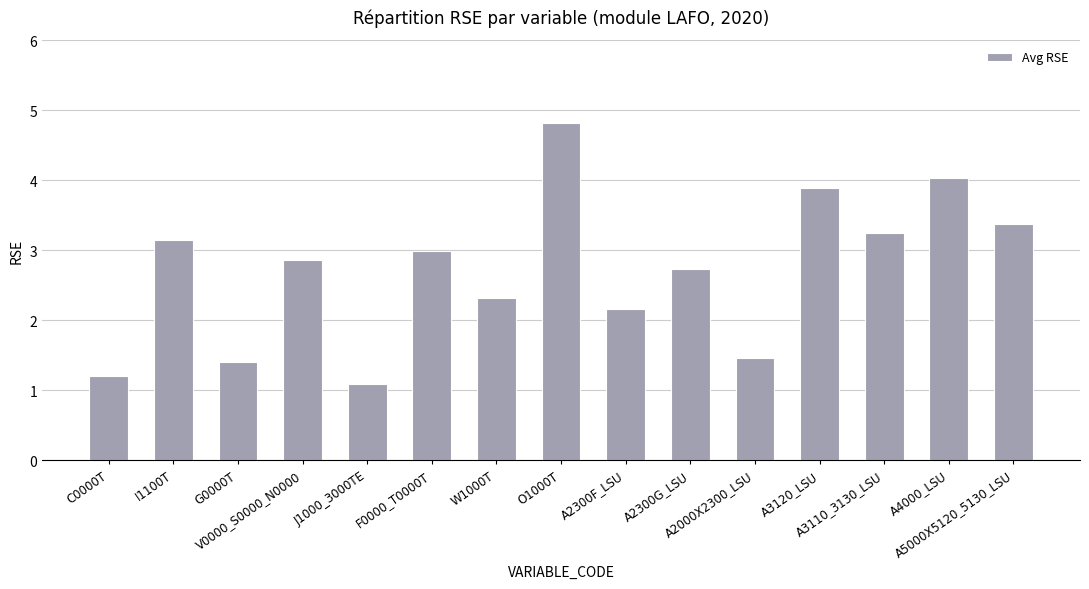

Reading right to left, extract all data points from this chart.

3.4	4.0	3.2	3.9	1.5	2.7	2.2	4.8	2.3	3.0	1.1	2.9	1.4	3.1	1.2